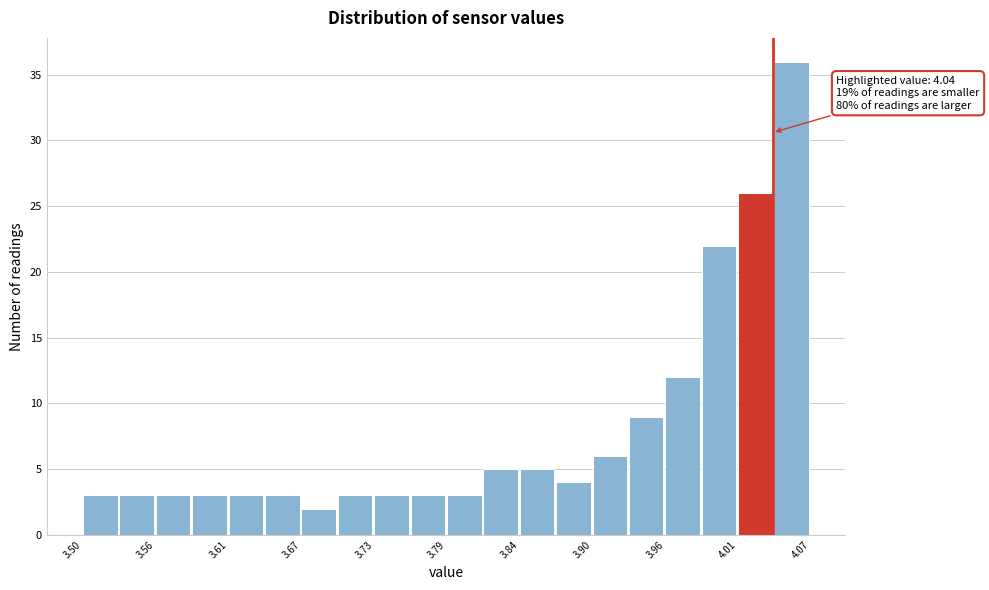

Around what value on the x-axis is the tallest bar? Give the approximate position of its centre, as read against the axis.

4.06